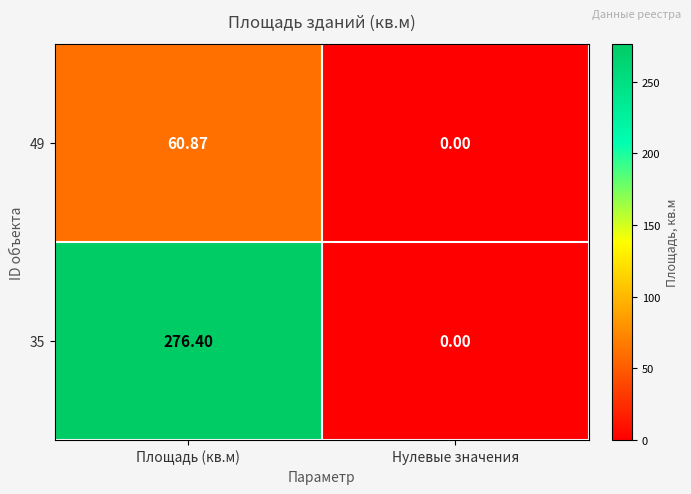

At which category is the sum across all series the highest?

Площадь (кв.м)